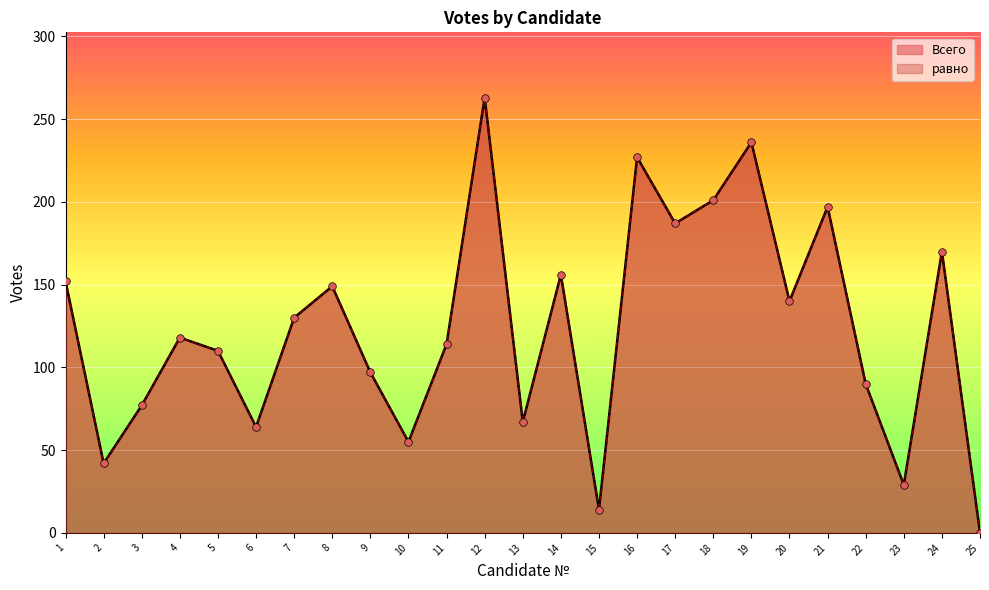

At how many categories does at least one series exceed 116?

13